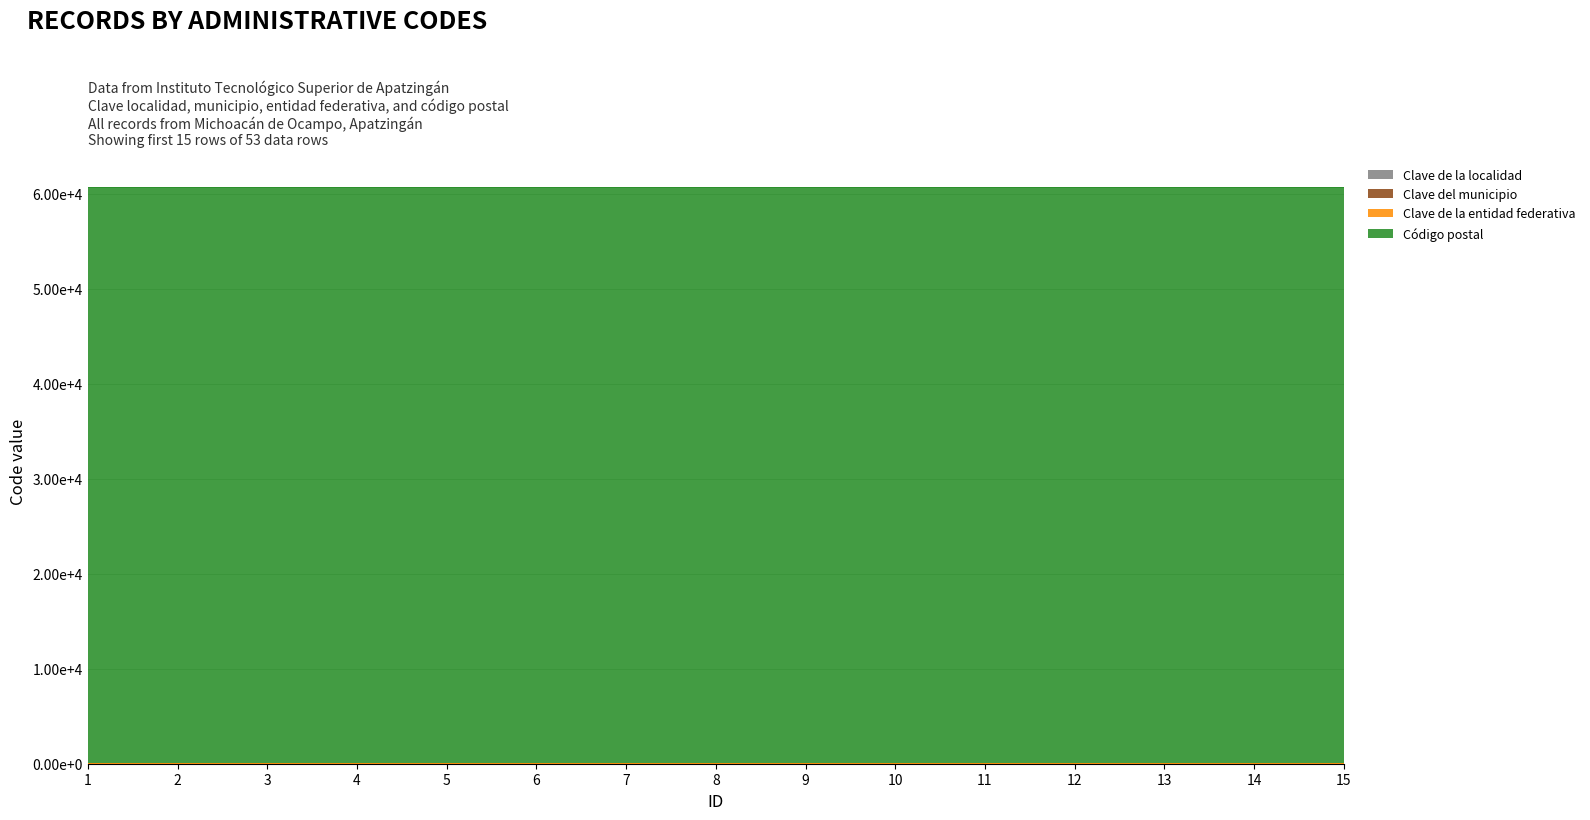

Reading left to right, extract all data points from this chart.

Clave de la localidad: 1=6	2=6	3=6	4=6	5=6	6=6	7=6	8=6	9=6	10=6	11=6	12=6	13=6	14=6	15=6
Clave del municipio: 1=6	2=6	3=6	4=6	5=6	6=6	7=6	8=6	9=6	10=6	11=6	12=6	13=6	14=6	15=6
Clave de la entidad federativa: 1=16	2=16	3=16	4=16	5=16	6=16	7=16	8=16	9=16	10=16	11=16	12=16	13=16	14=16	15=16
Código postal: 1=60710	2=60710	3=60710	4=60710	5=60710	6=60710	7=60710	8=60710	9=60710	10=60710	11=60710	12=60710	13=60710	14=60710	15=60710